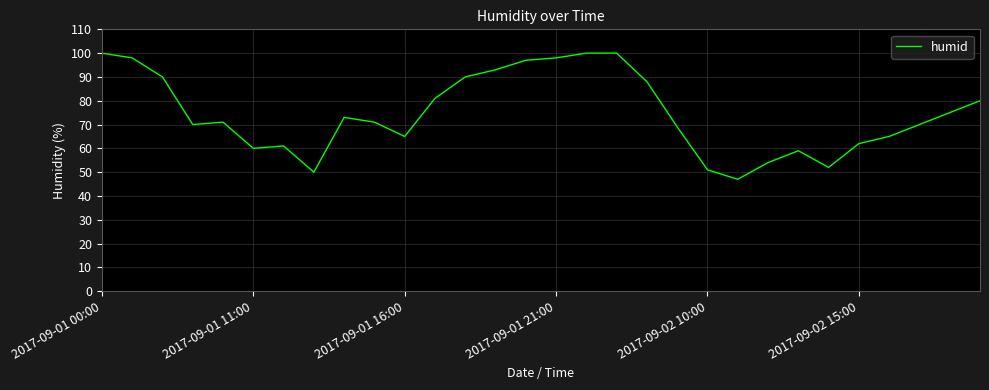

What is the greatest value displayed?

100